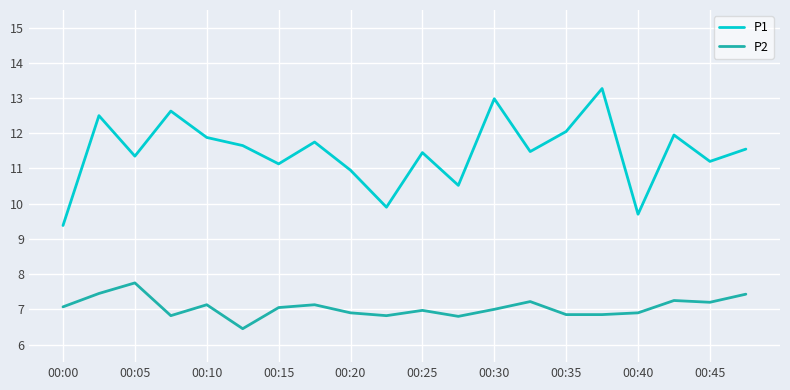

Rank the series by their average value, from lowest to highest.

P2, P1